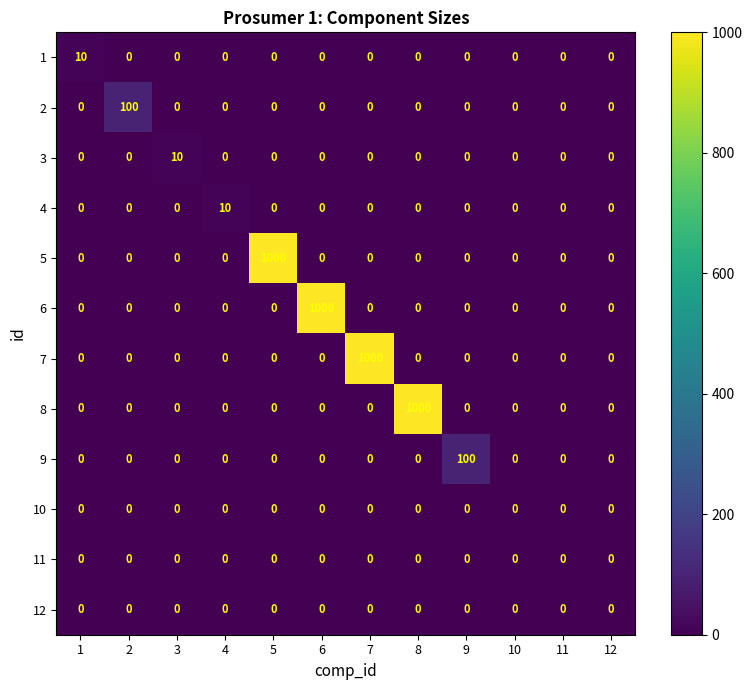

What is the maximum value shown in the chart?

1000